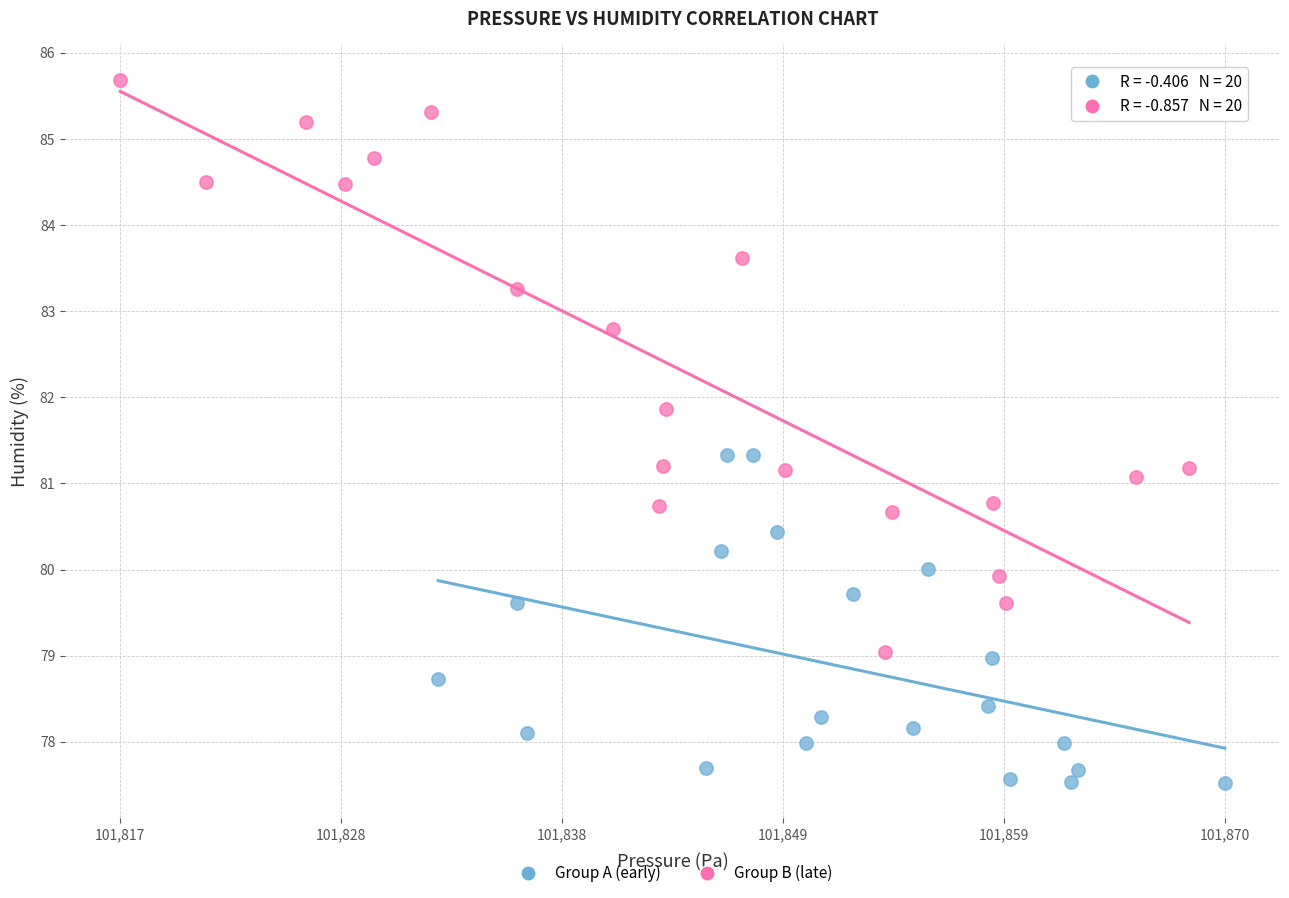

What are all the series names shown in the legend?

Group A (early), Group B (late)